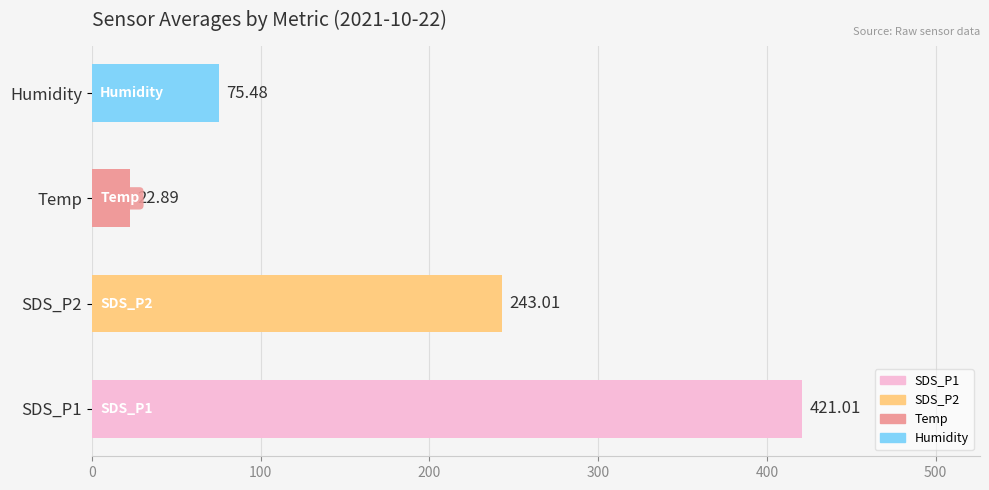

Between SDS_P2 and Humidity, which is larger?

SDS_P2